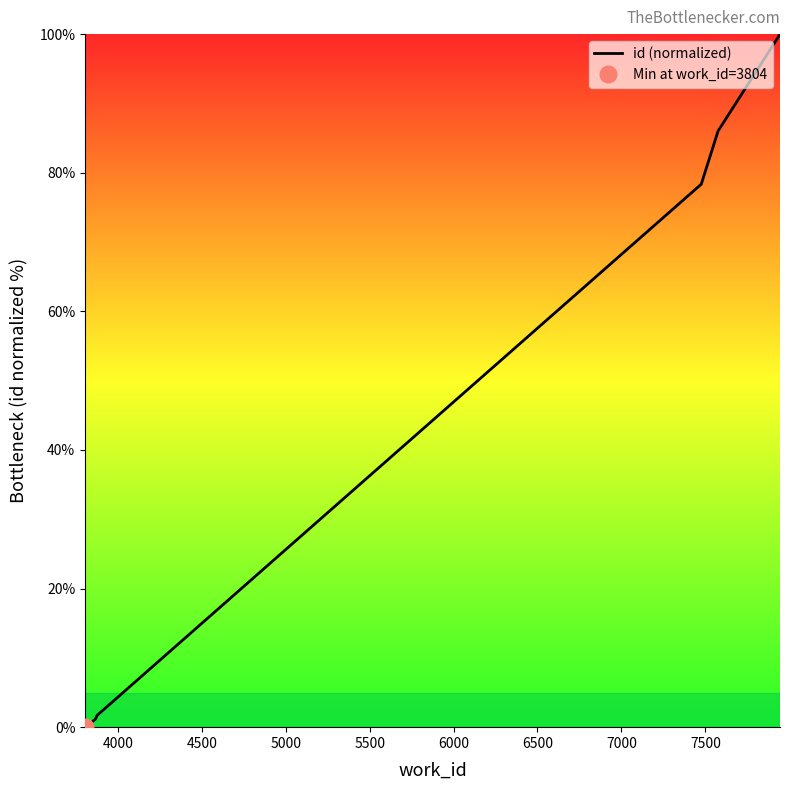

True or false: the data has more than 2 interior local peaks.

False